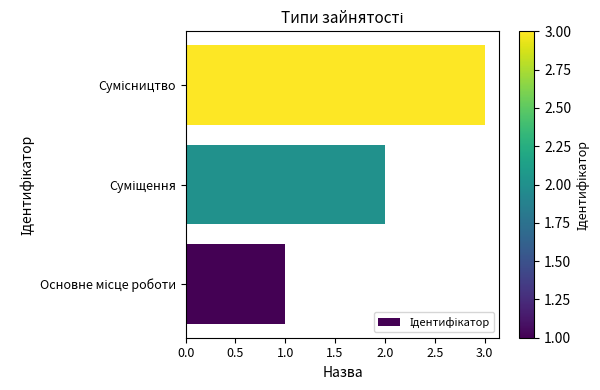

What is the sum of all values?

6